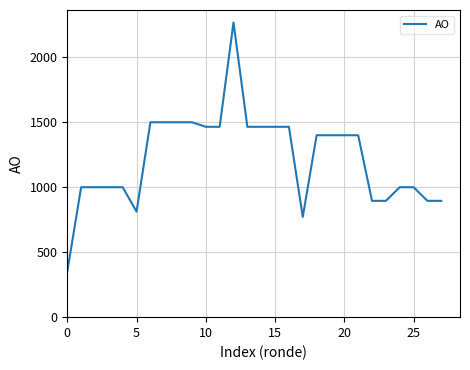

What is the greatest value displayed?

2268